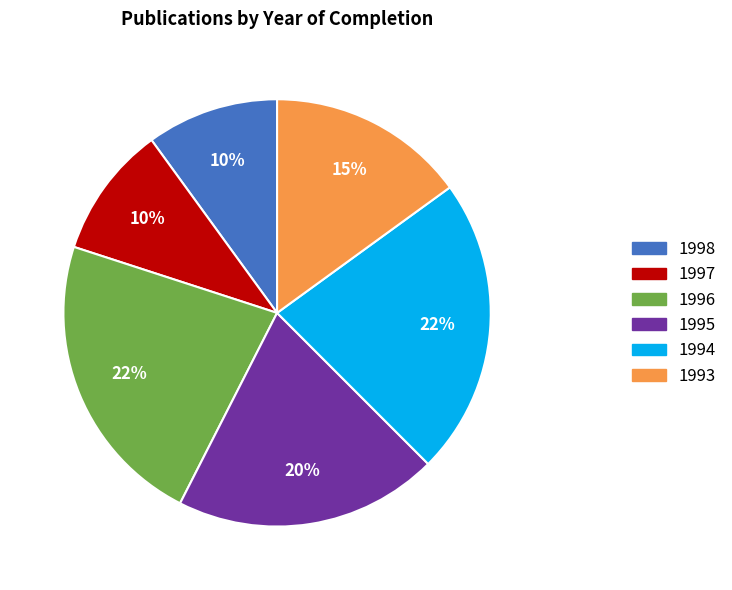

How many slices are in this pie chart?

6